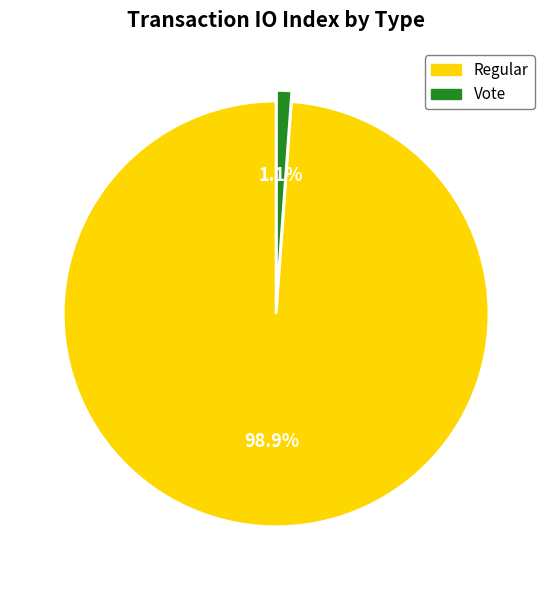

Rank the categories by value from highest to lowest.

Regular, Vote